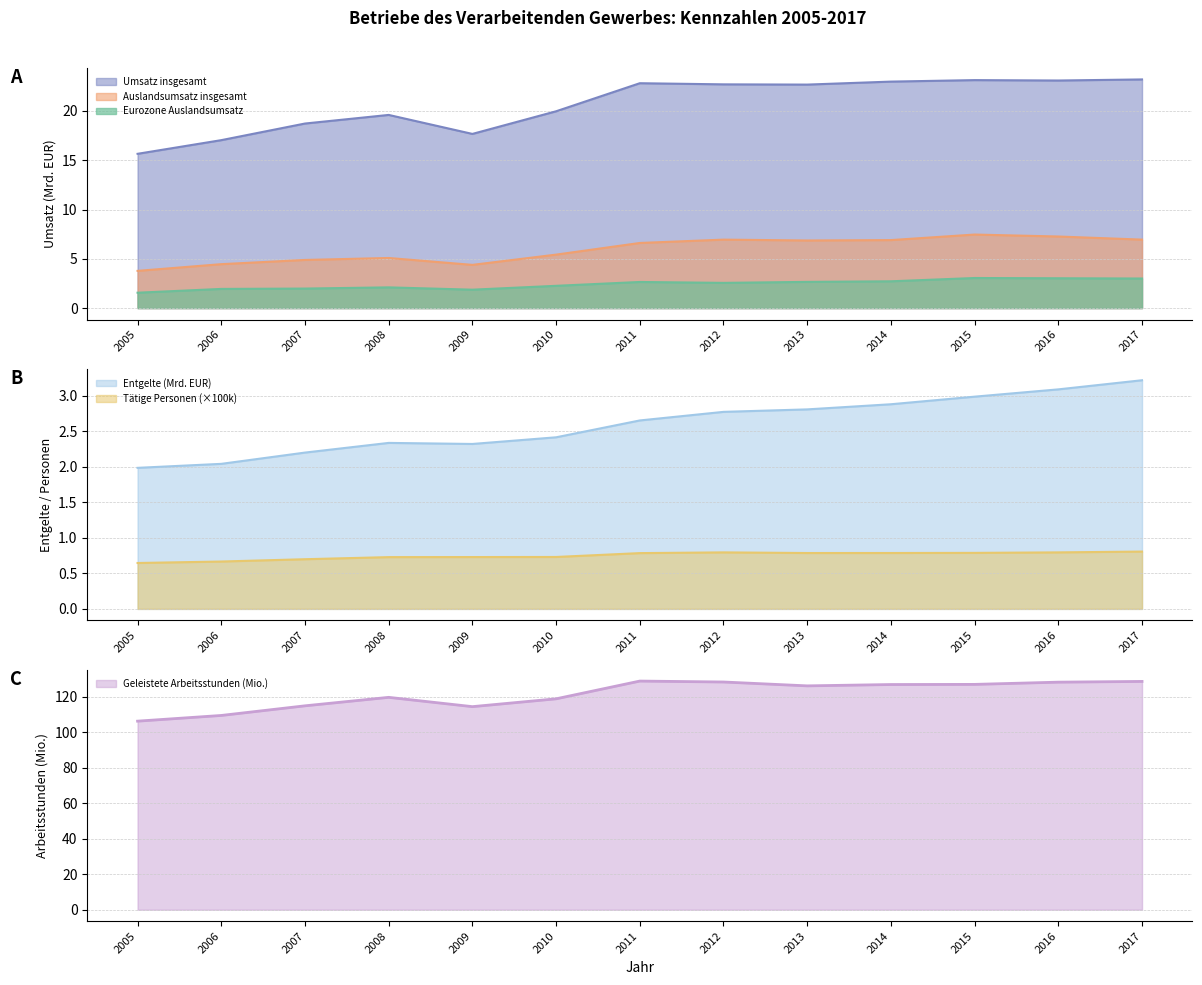

Reading right to left, list all the values displayed in this chart.

Geleistete Arbeitsstunden (1 000): 2017=128.5	2016=128.1	2015=126.8	2014=126.7	2013=126.0	2012=128.2	2011=128.7	2010=118.7	2009=114.3	2008=119.5	2007=114.8	2006=109.3	2005=106.1
Entgelte (1 000 EUR): 2017=3.2	2016=3.1	2015=3.0	2014=2.9	2013=2.8	2012=2.8	2011=2.7	2010=2.4	2009=2.3	2008=2.3	2007=2.2	2006=2.0	2005=2.0
Umsatz insgesamt: 2017=23.2	2016=23.1	2015=23.1	2014=23.0	2013=22.7	2012=22.7	2011=22.8	2010=20.0	2009=17.7	2008=19.6	2007=18.7	2006=17.0	2005=15.7
Auslandsumsatz insgesamt: 2017=6.9	2016=7.3	2015=7.5	2014=6.9	2013=6.9	2012=6.9	2011=6.6	2010=5.4	2009=4.4	2008=5.1	2007=4.9	2006=4.5	2005=3.8
Taetige Personen: 2017=0.8	2016=0.8	2015=0.8	2014=0.8	2013=0.8	2012=0.8	2011=0.8	2010=0.7	2009=0.7	2008=0.7	2007=0.7	2006=0.7	2005=0.6
Eurozone Auslandsumsatz: 2017=3.0	2016=3.0	2015=3.1	2014=2.7	2013=2.7	2012=2.6	2011=2.6	2010=2.3	2009=1.9	2008=2.1	2007=2.0	2006=1.9	2005=1.6